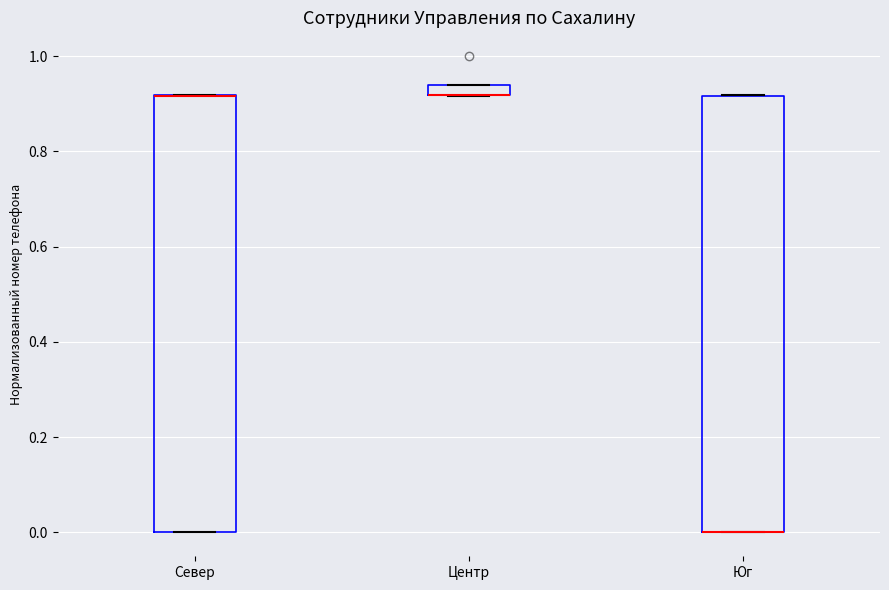

Where is the lower edge of the box for Центр on the y-axis? The values are not printed on the chart, so give them approximately, as read against the axis.

0.92